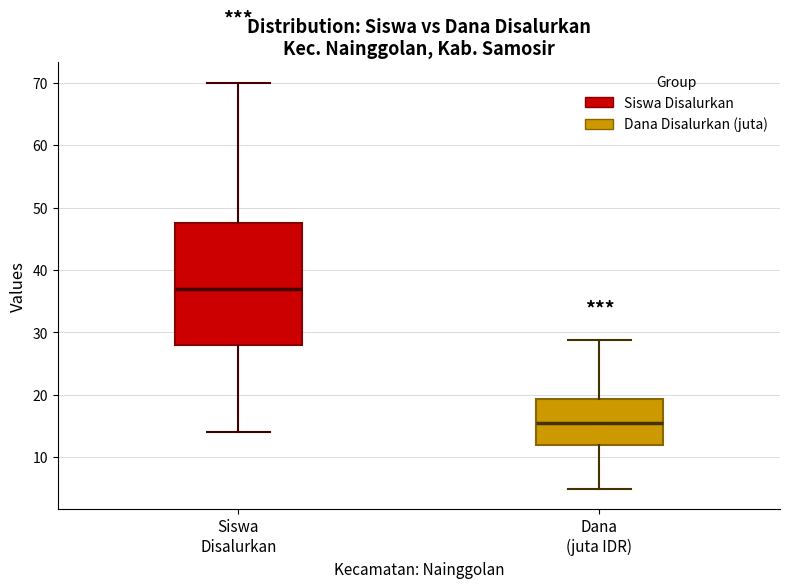

Which box's median line is the lowest?

Dana (juta IDR)